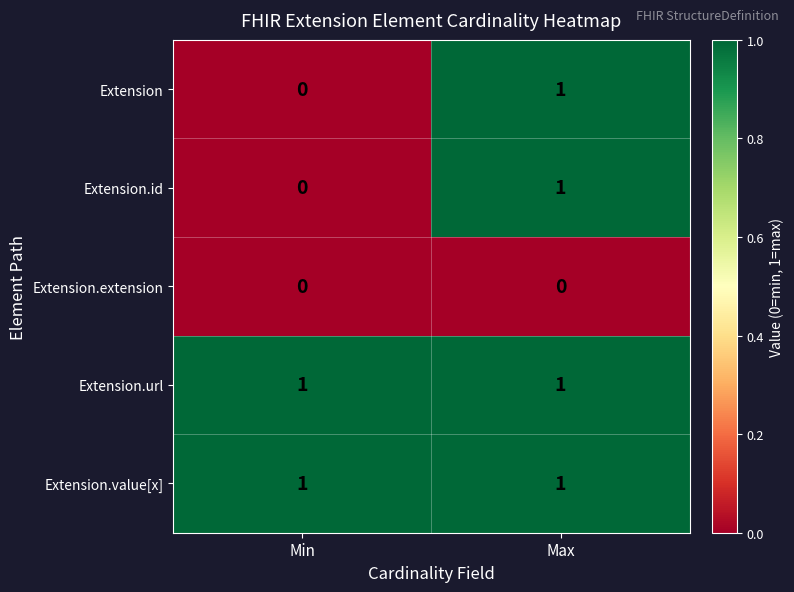

Reading left to right, transcribe all the data shown in this chart.

Extension: 0	1
Extension.id: 0	1
Extension.extension: 0	0
Extension.url: 1	1
Extension.value[x]: 1	1